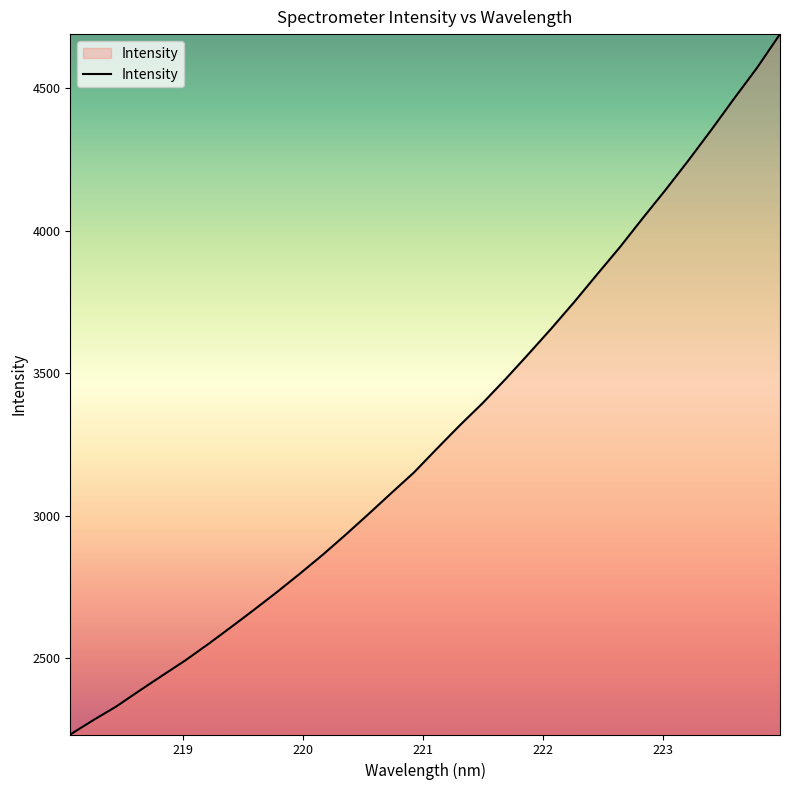

What is the smallest value displayed?

2232.0